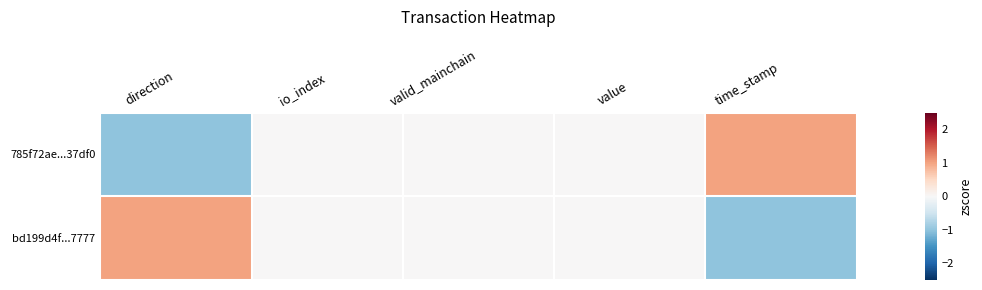

Which has a higher value, io_index or value?

io_index